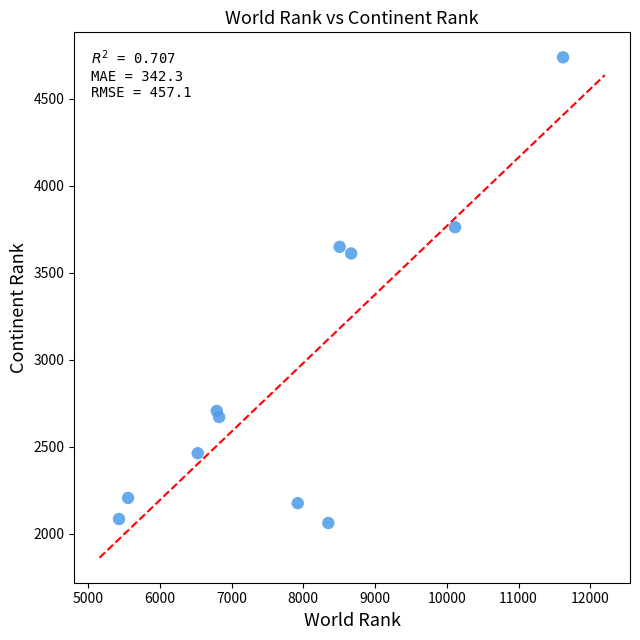

What Y value in the scatter plot is closest to 3400?

3611